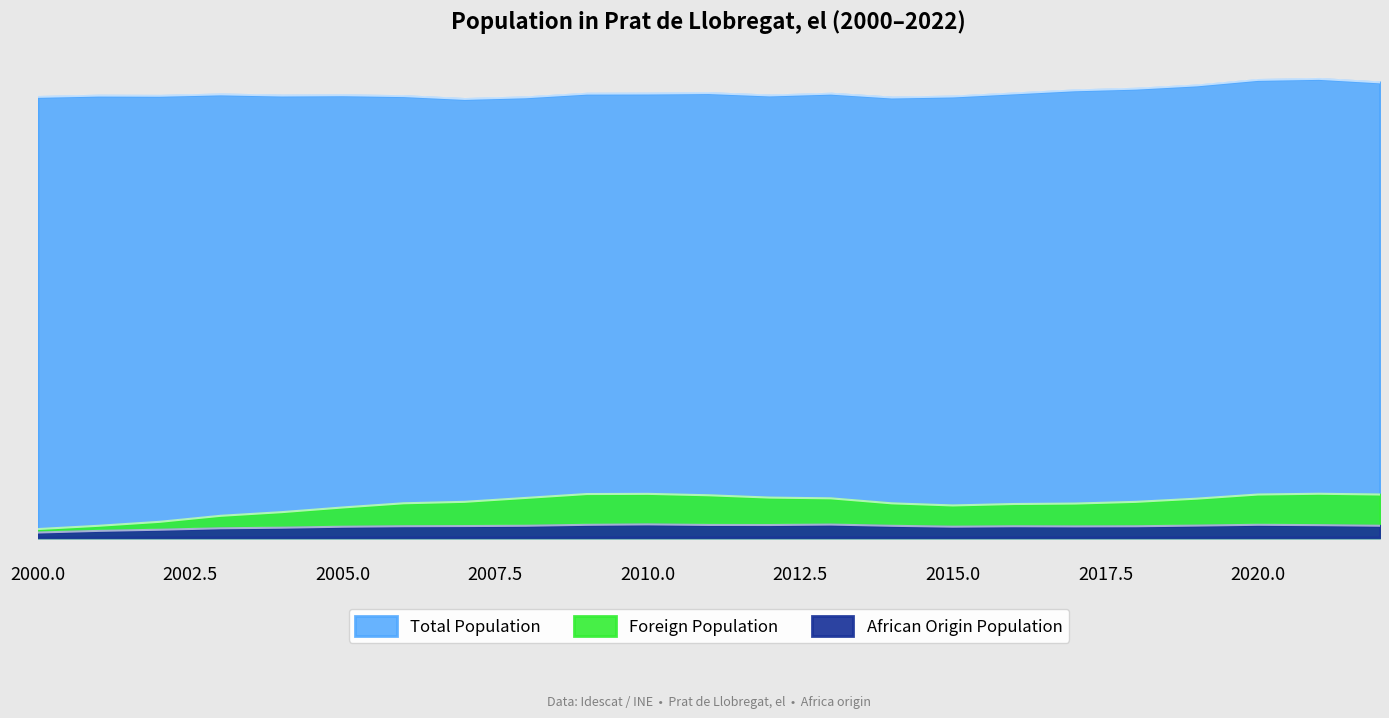

Which series changed the most between 2011 and 2013?

Foreign Population